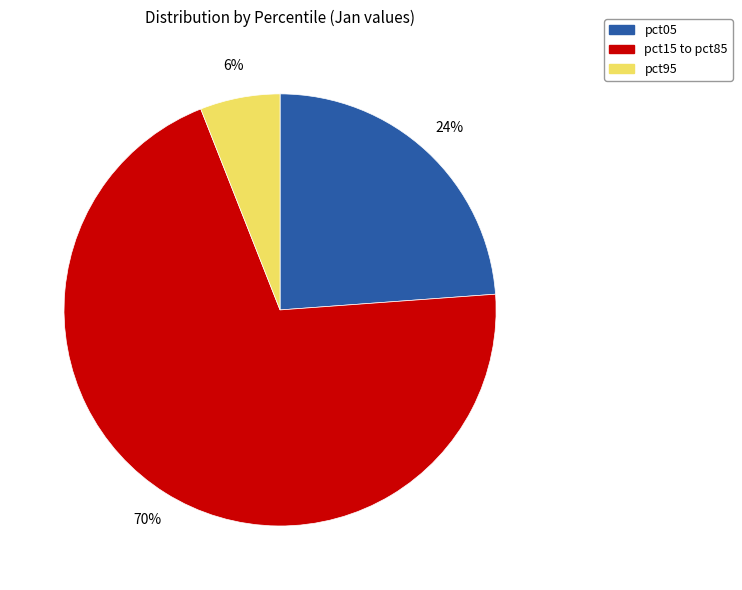

Which has a higher value, pct05 or pct15 to pct85?

pct15 to pct85